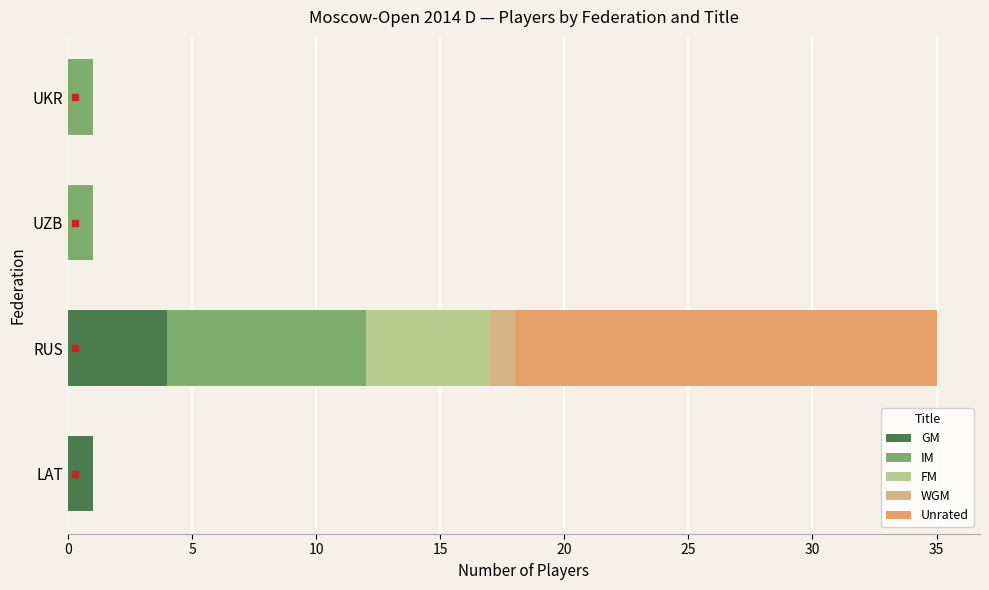

How many data points does each series have?

4